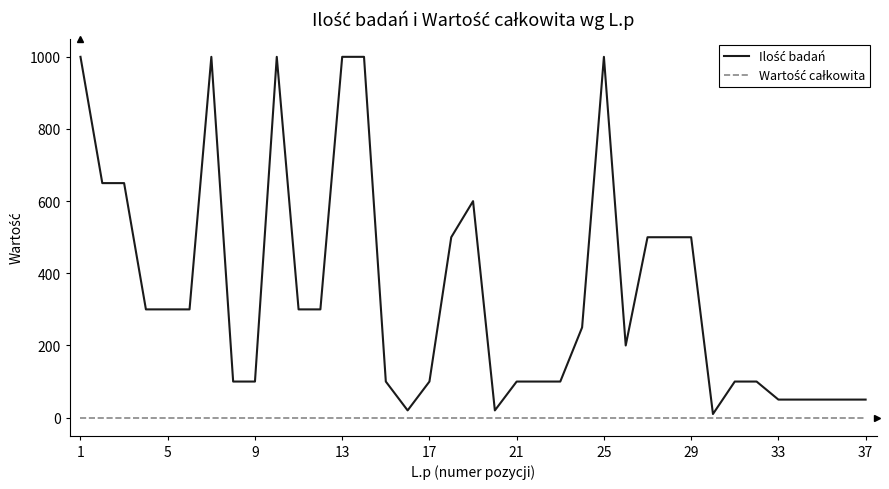

What is the greatest value displayed?

1000